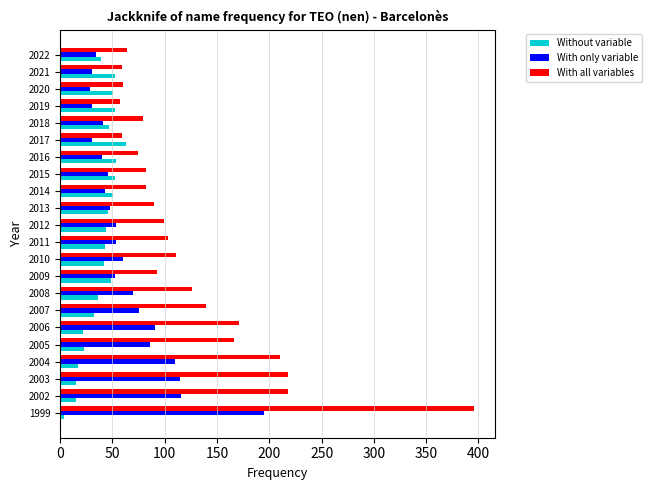

The value of With all variables at 2016 is 102. True or false?

False